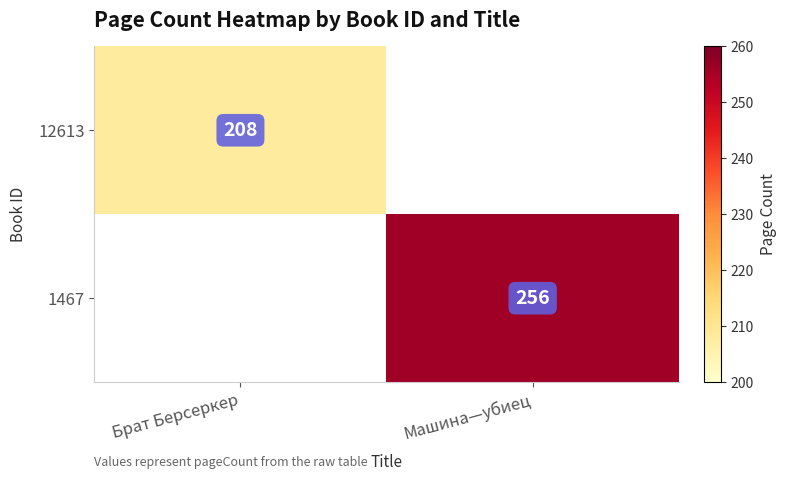

The 12613 series shows 145 at Брат Берсеркер. True or false?

False